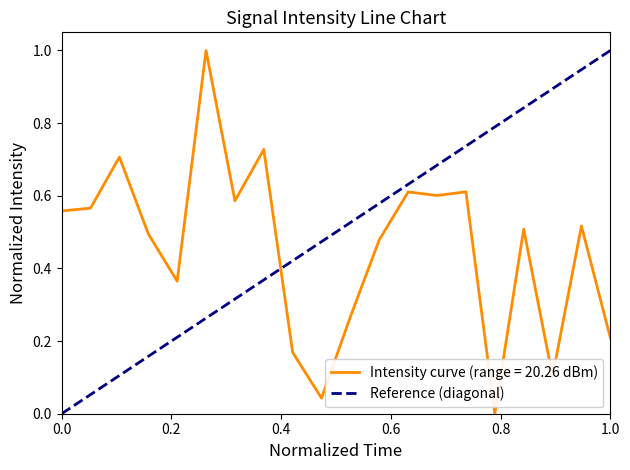

What is the highest value of the Intensity curve (range = 20.26 dBm) series?

1.0